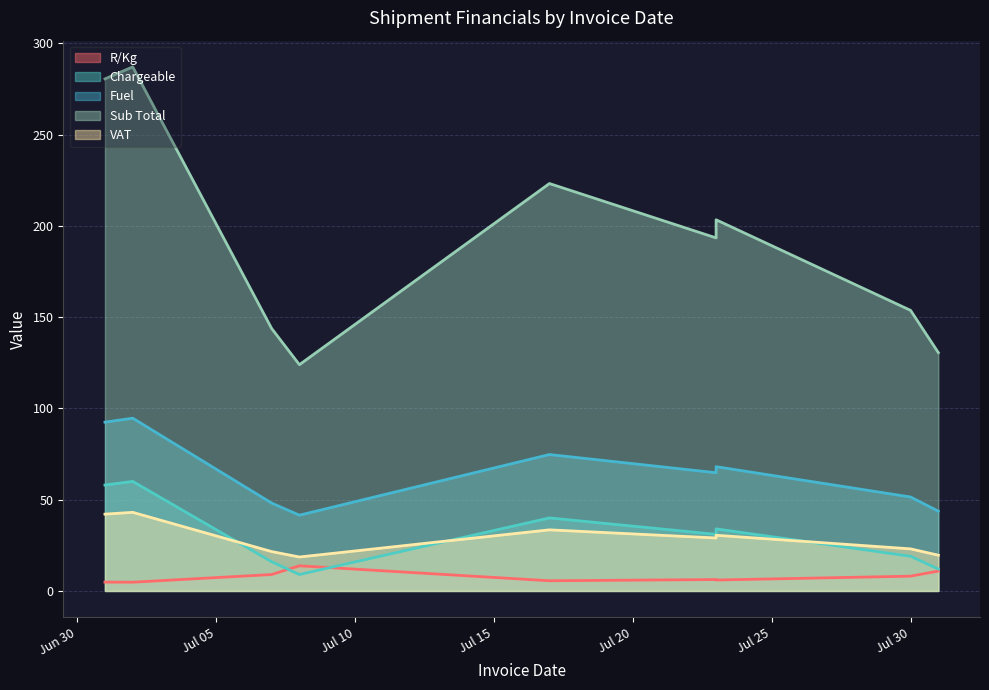

How many lines are shown in the chart?

5